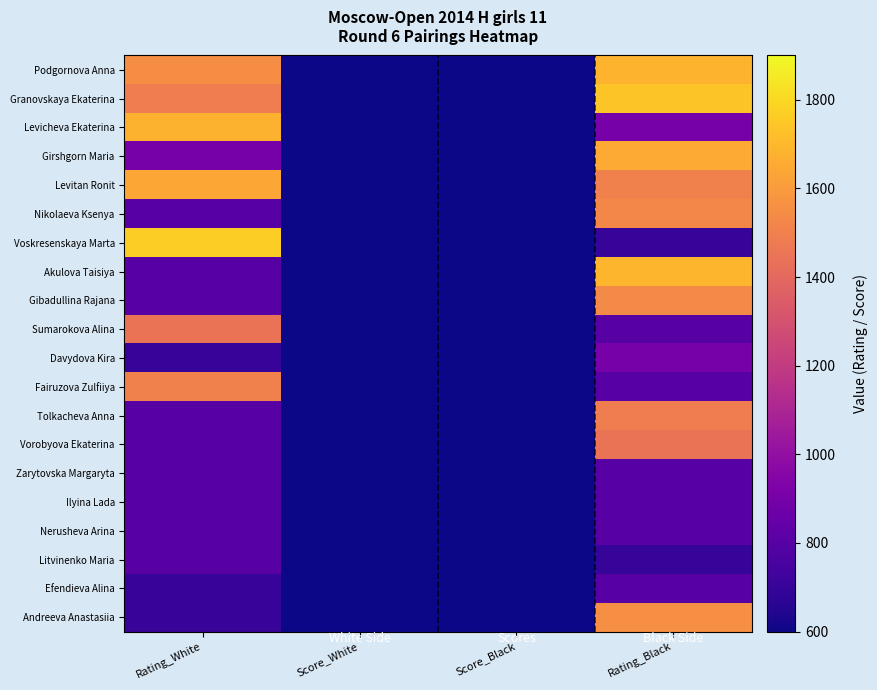

Which label corresponds to the smallest value in the chart?

Score_White